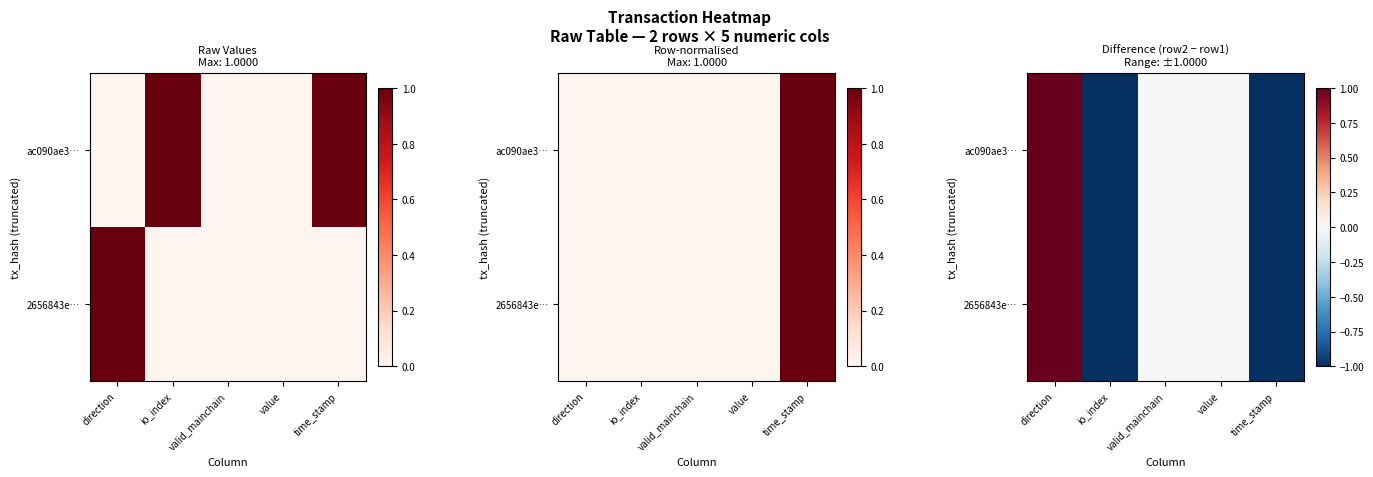

At how many categories does at least one series exceed 0?

1